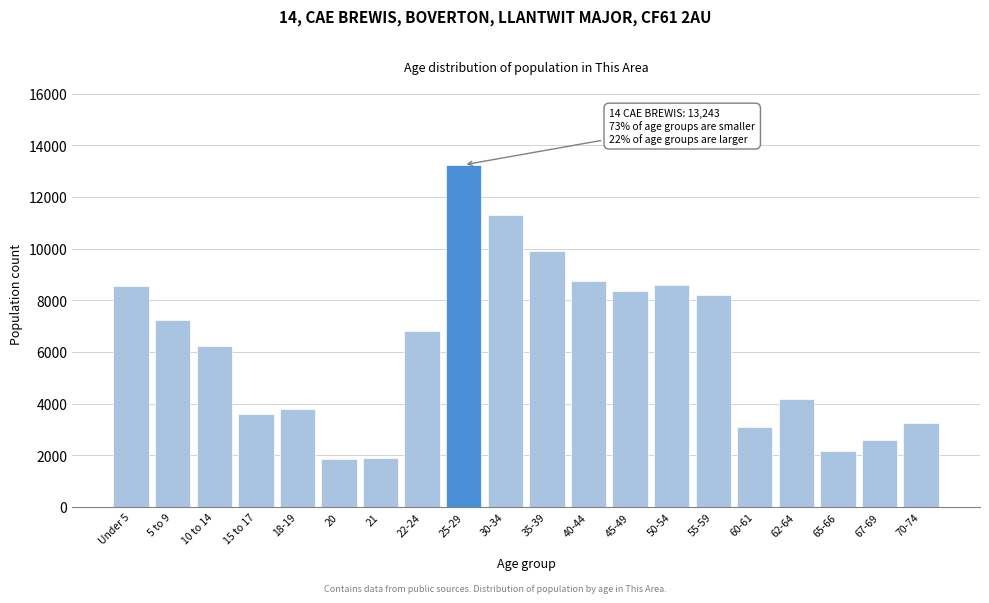

Between 20 and 67-69, which is larger?

67-69